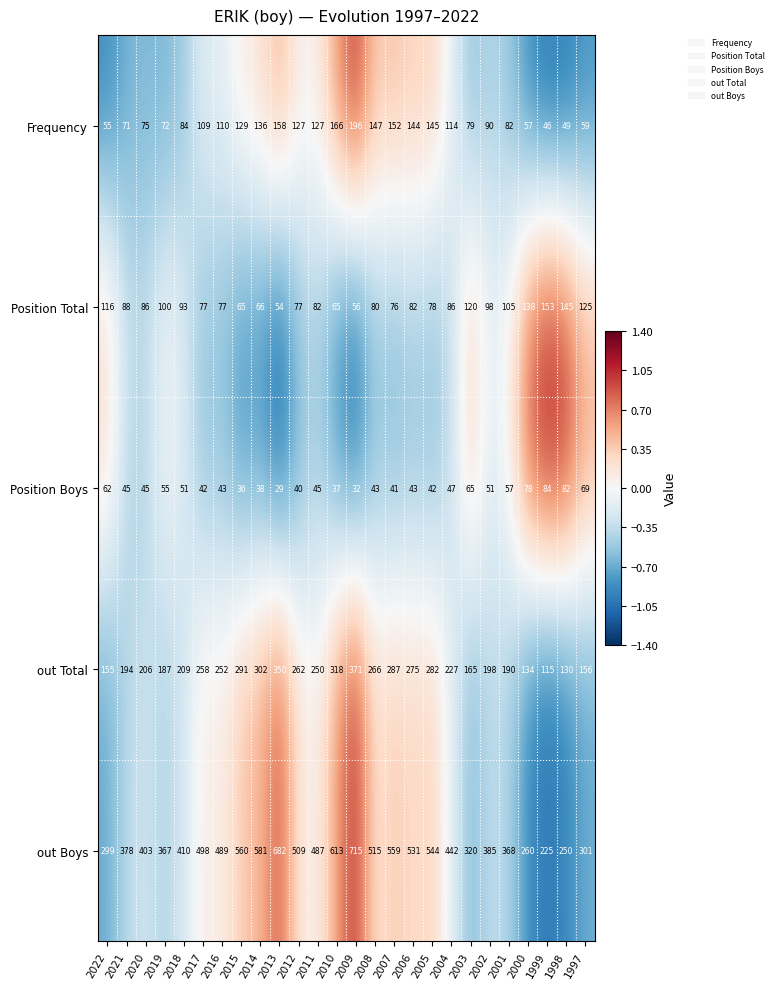

True or false: Position Boys has a value of 51 at 2018.

True